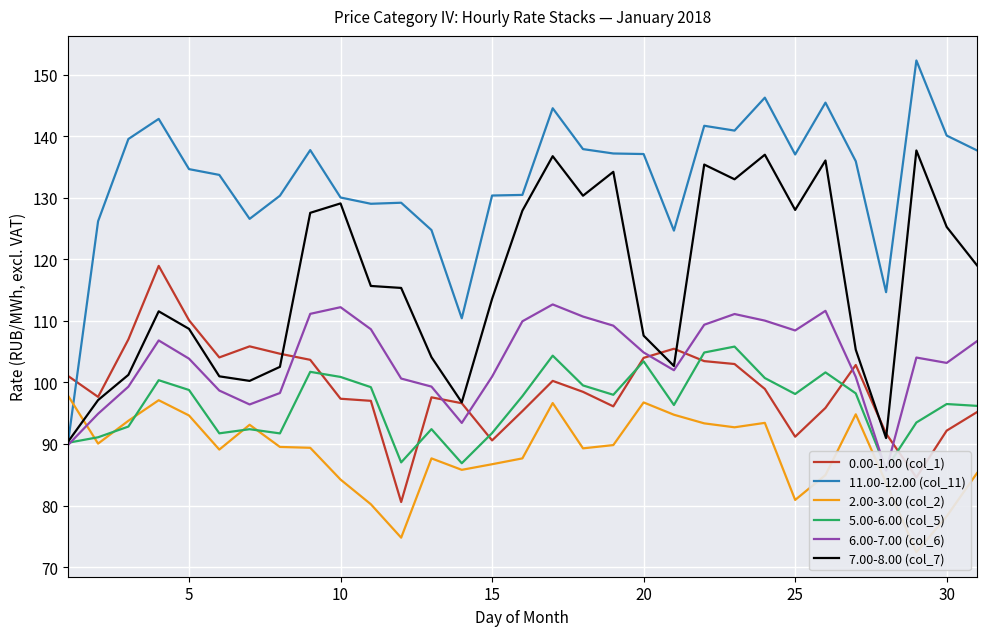

What is the highest value of the 0.00-1.00 (col_1) series?

118.9